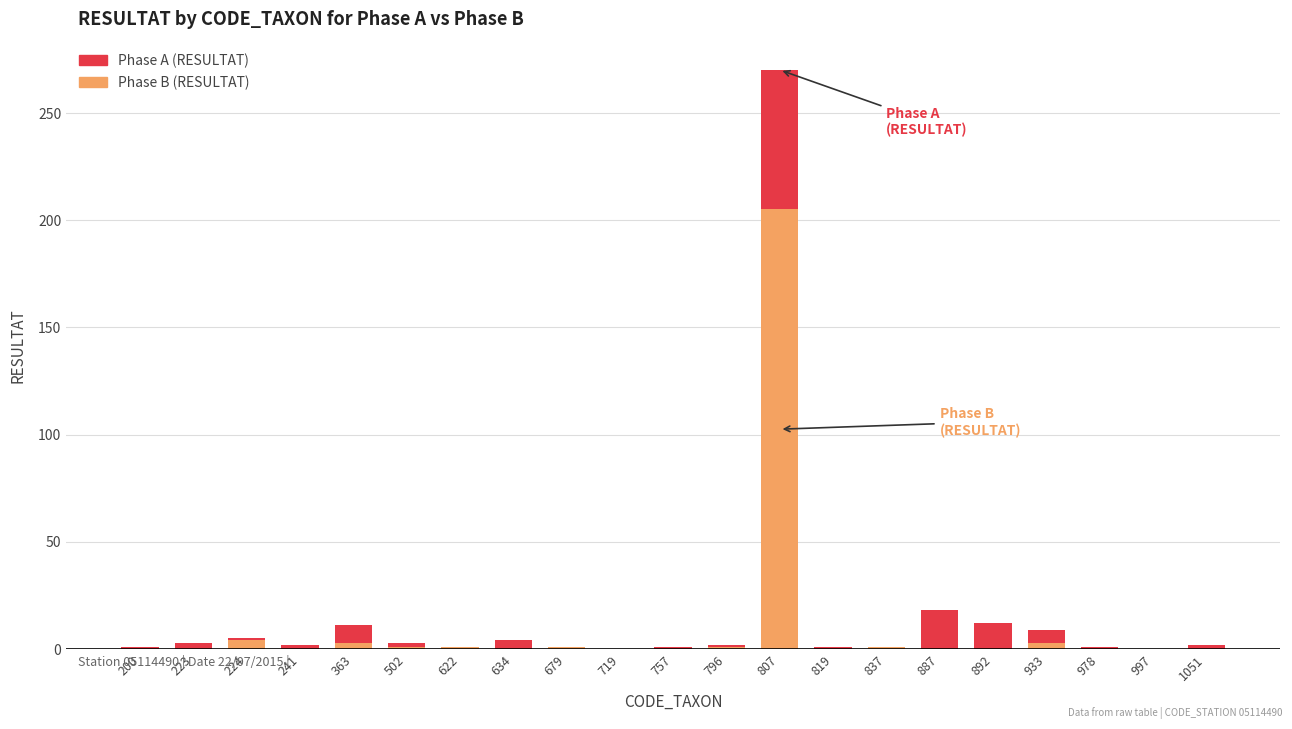

Are the bars grouped side by side (vs. stacked)?

No